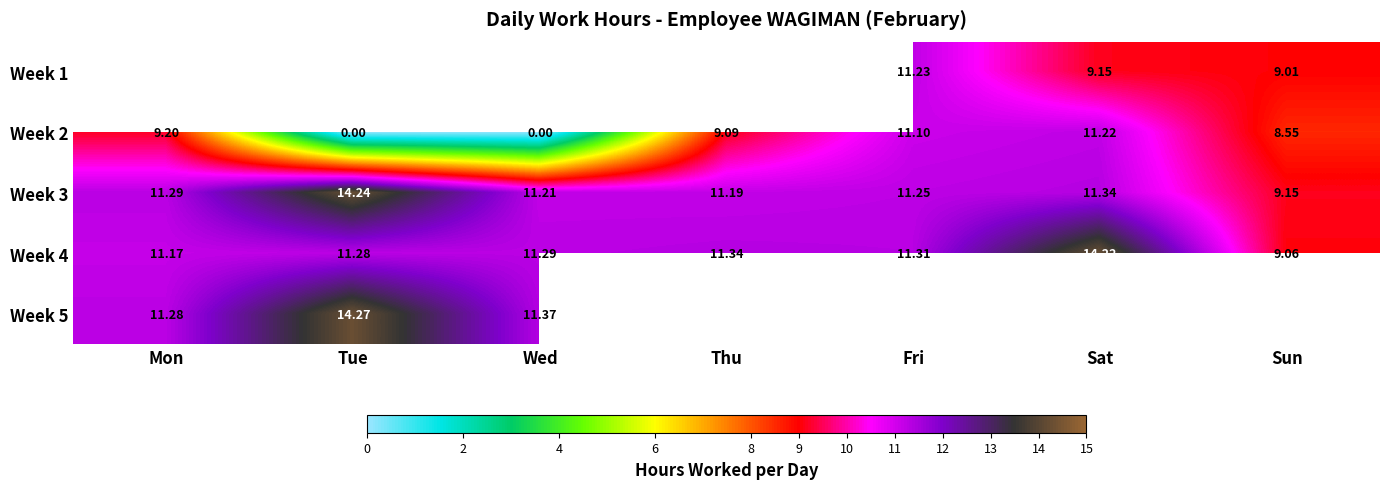

Which label corresponds to the smallest value in the chart?

Tue